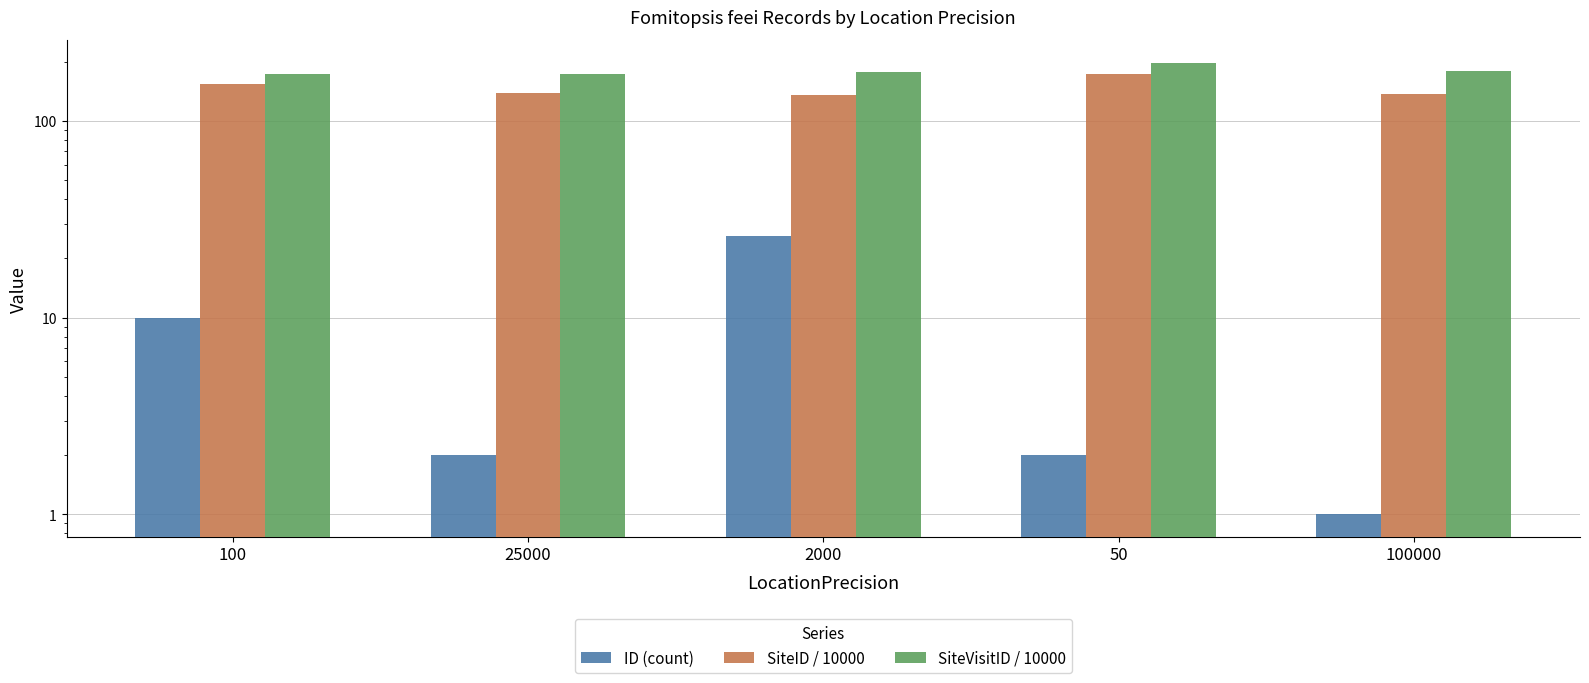

What is the label of the 3rd bar from the left?

2000